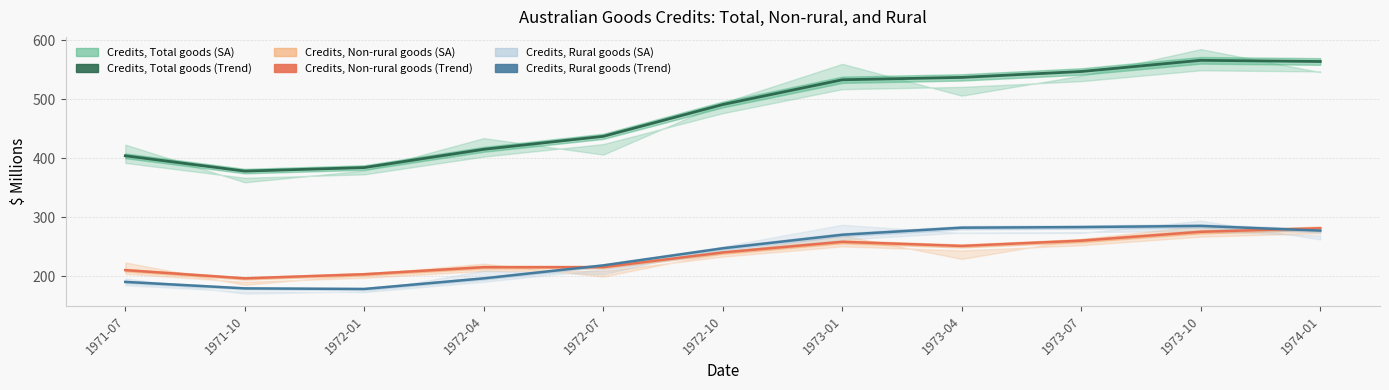

Is it true that Credits, Rural goods (Trend) equals 367 at 1973-01?

False